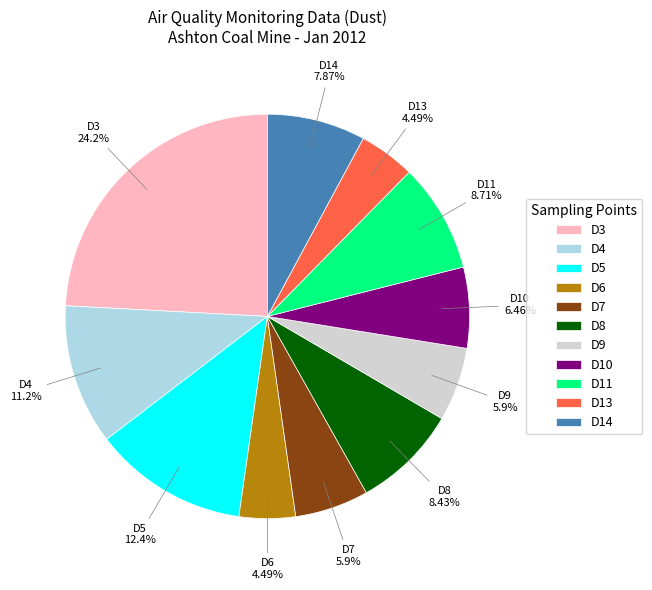

What is the total percentage of D10 and D4?

17.7%